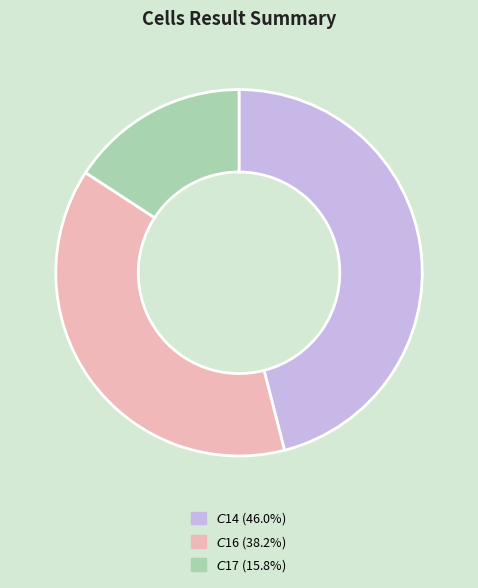

True or false: $C$16 accounts for 38% of the total.

True